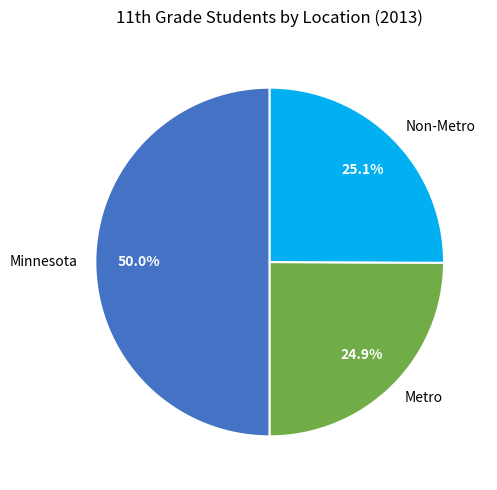

How many segments does this pie chart have?

3